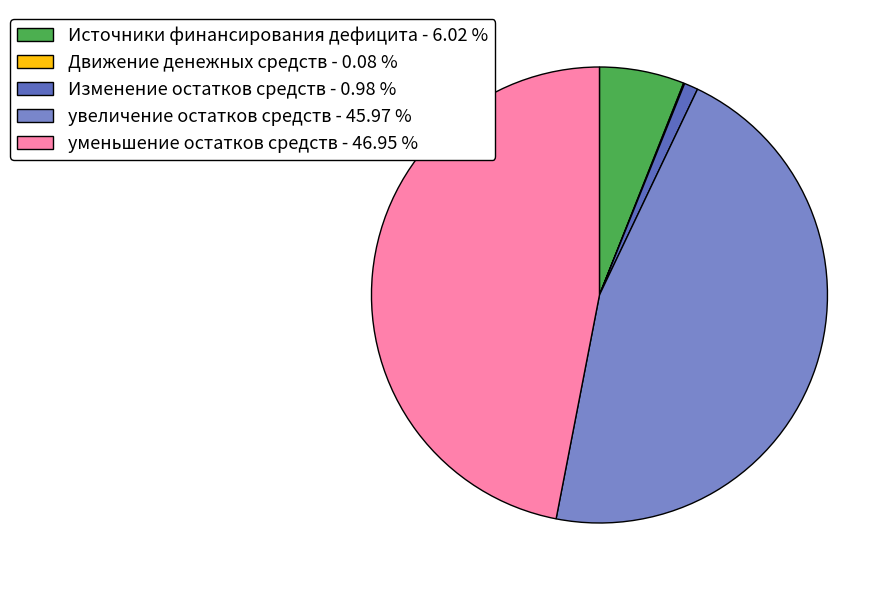

What is the ratio of the value at увеличение остатков средств - 45.97 % to the value at Изменение остатков средств - 0.98 %?

46.8